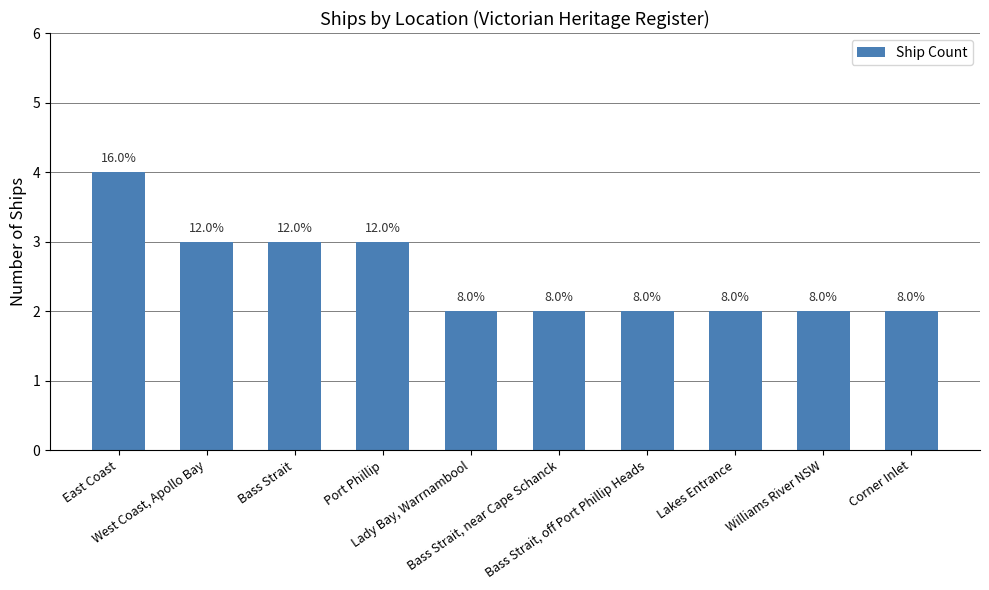

What is the smallest value displayed?

2